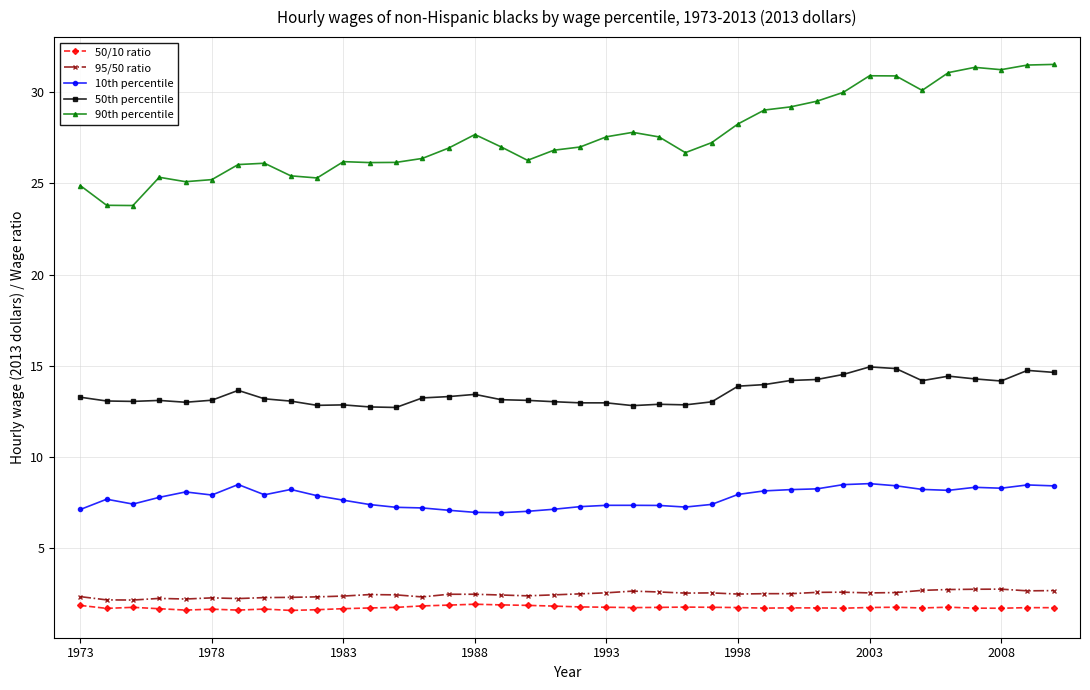

What is the highest value of the 50/10 ratio series?

1.9